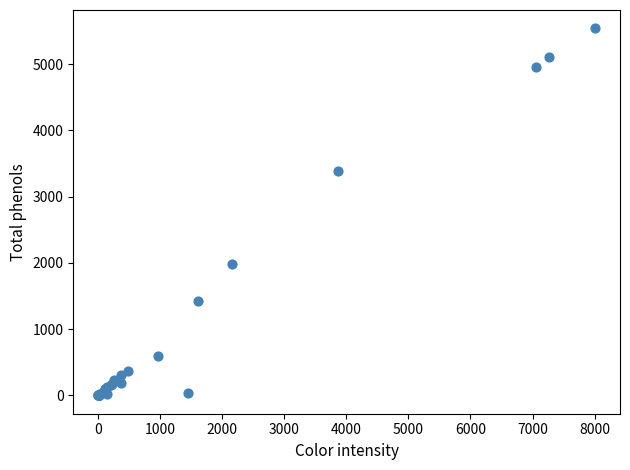

What Y value in the scatter plot is closest to 2771?

3389